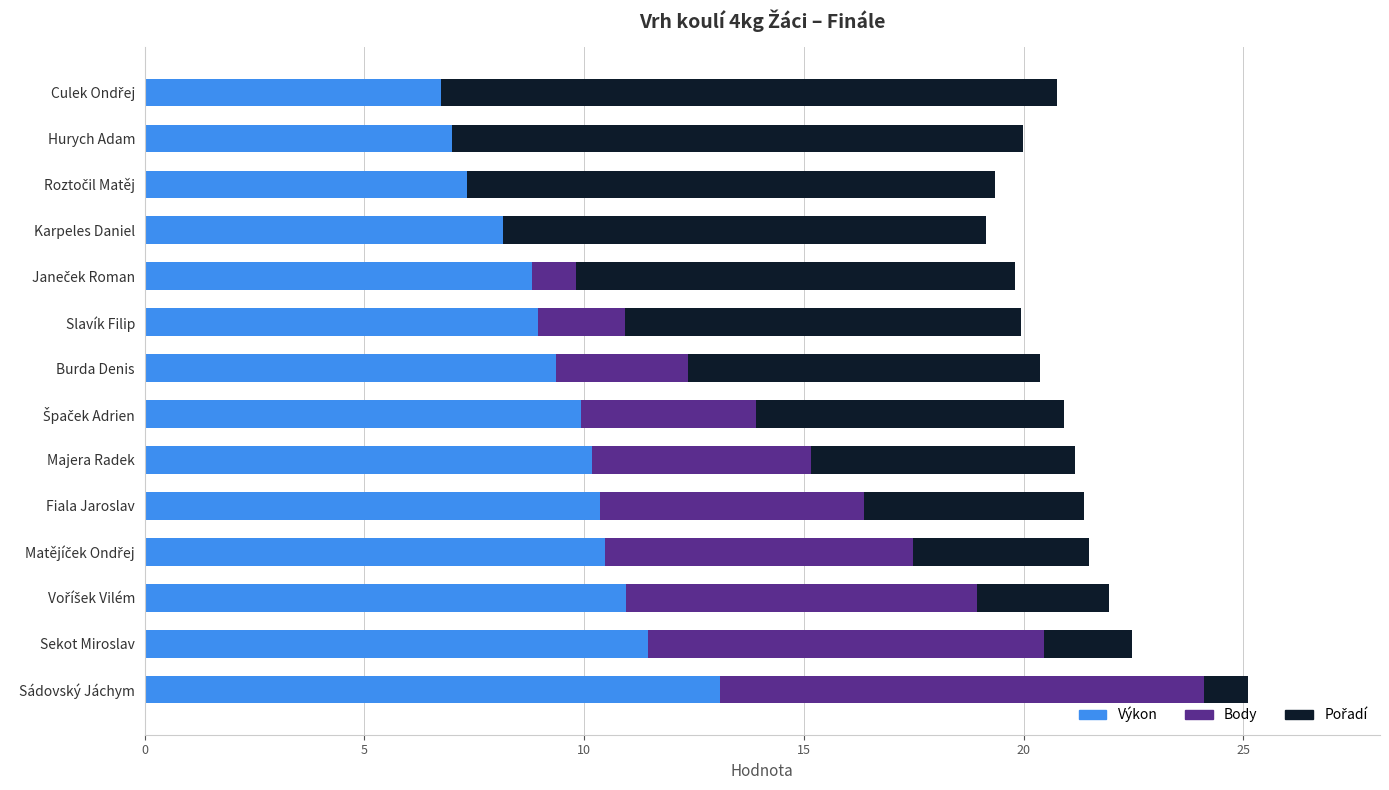

At which category is the sum across all series the highest?

Sádovský Jáchym